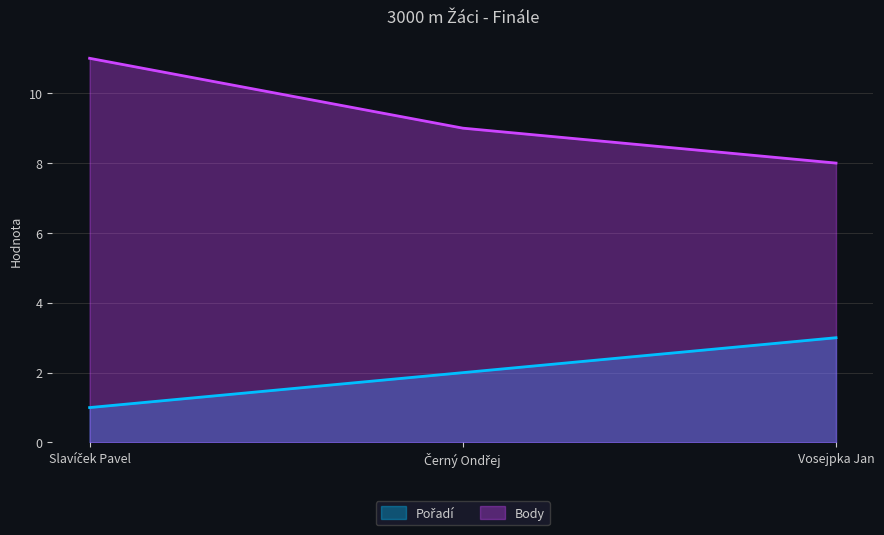

What is the total value across all series at Vosejpka Jan?

11